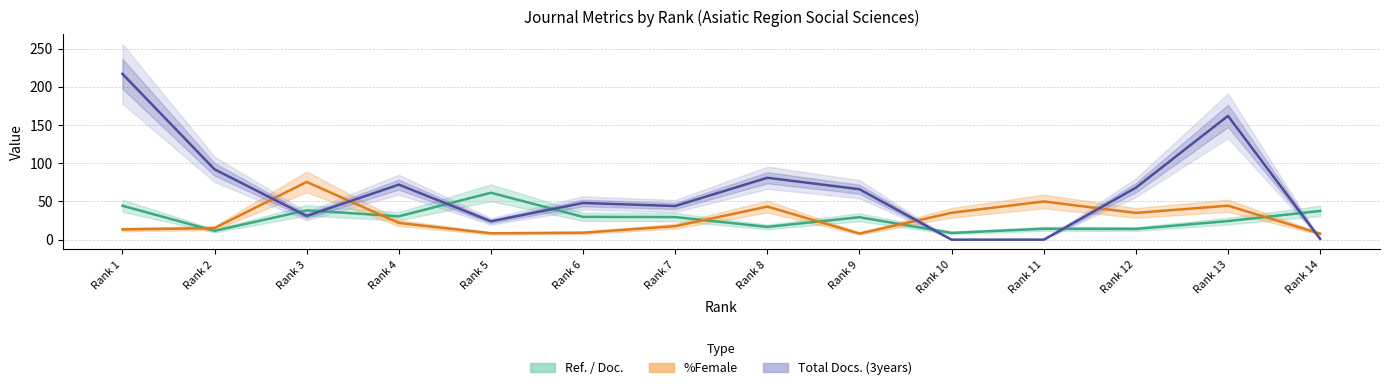

At how many categories does at least one series exceed 137?

2